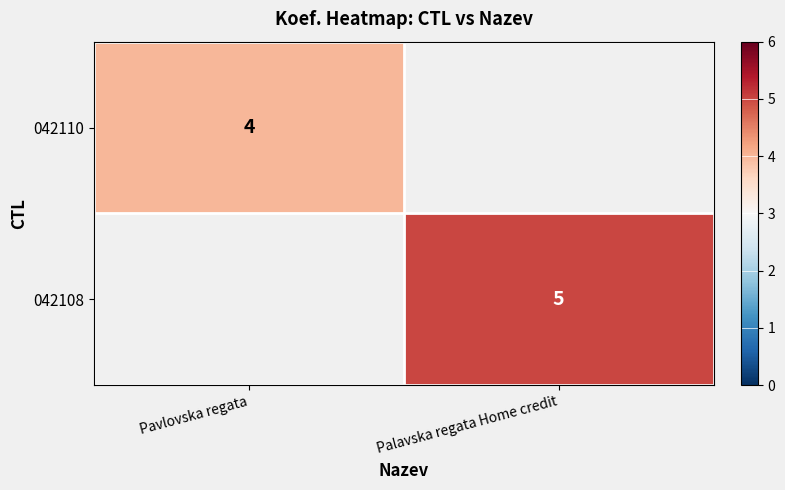

At which category does the chart reach its minimum across all series?

Pavlovska regata